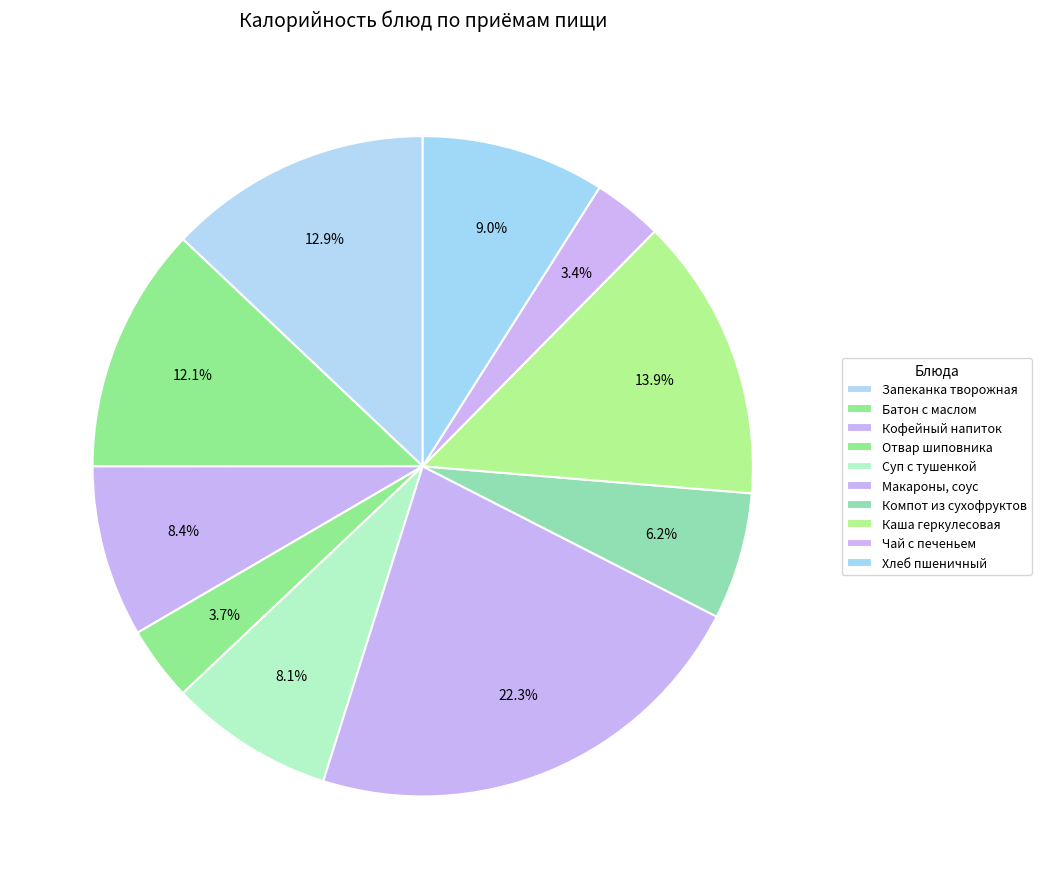

True or false: Суп с тушенкой accounts for 8% of the total.

True